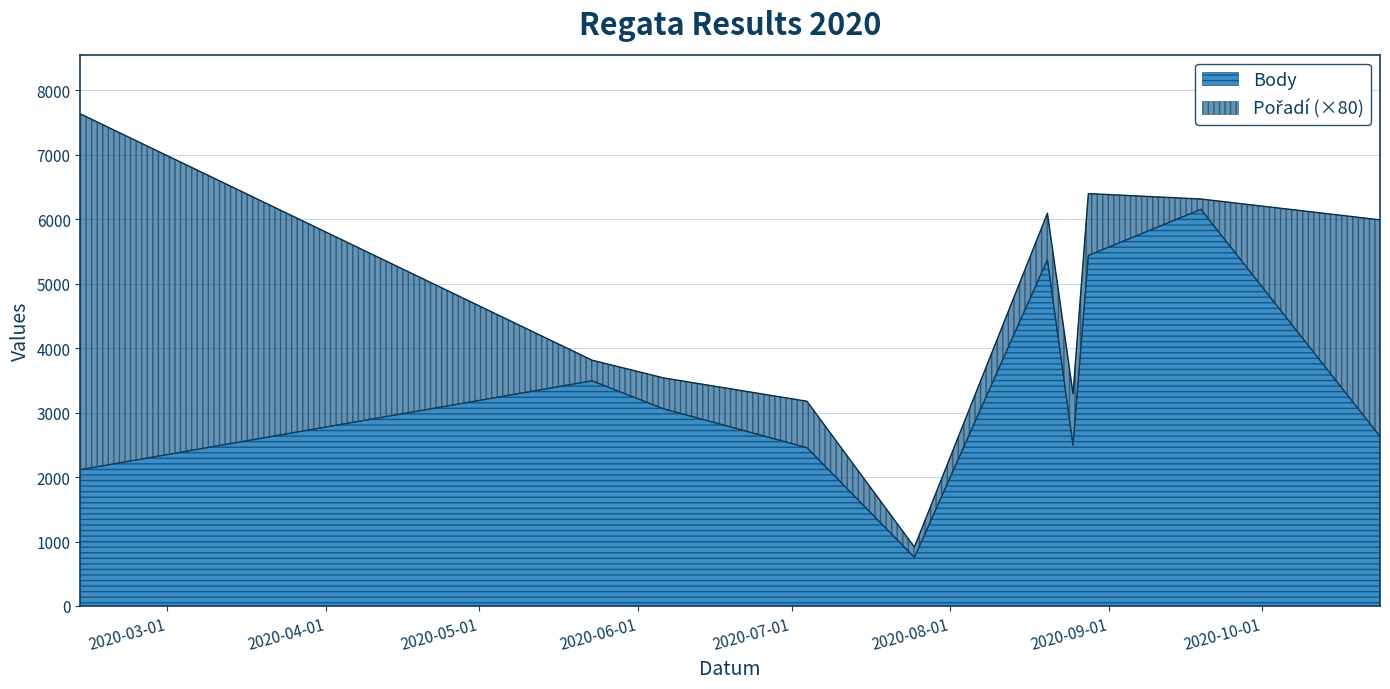

What is the approximate value at 2020-07-04?

2456